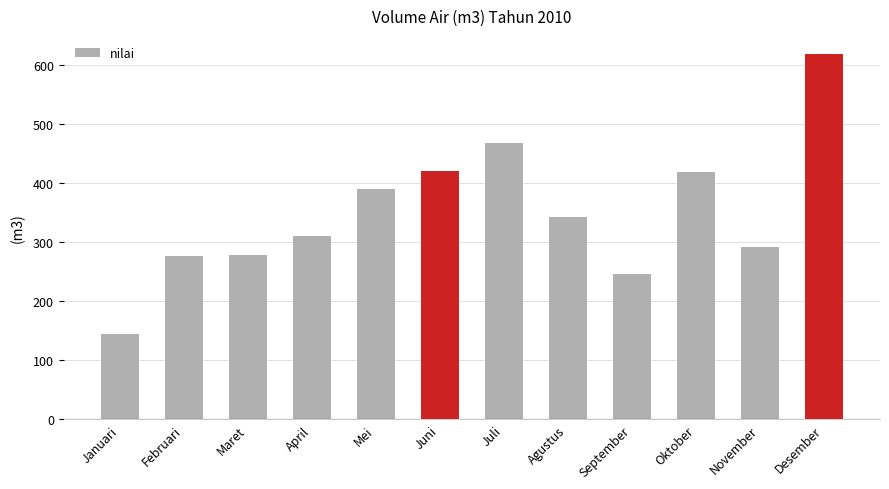

Between Juni and September, which is larger?

Juni